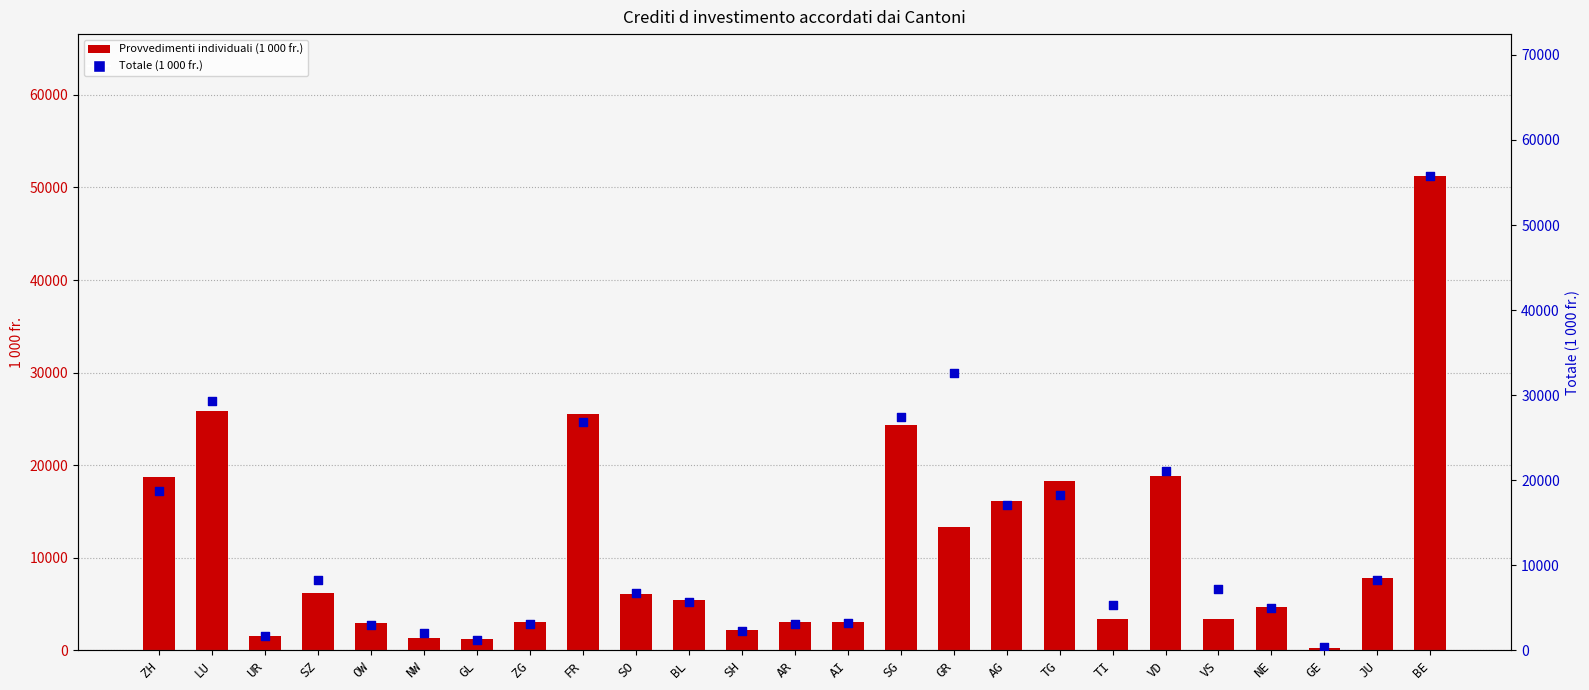

Is the value of Totale (1 000 fr.) at GL greater than the value of Provvedimenti individuali (1 000 fr.) at BE?

No